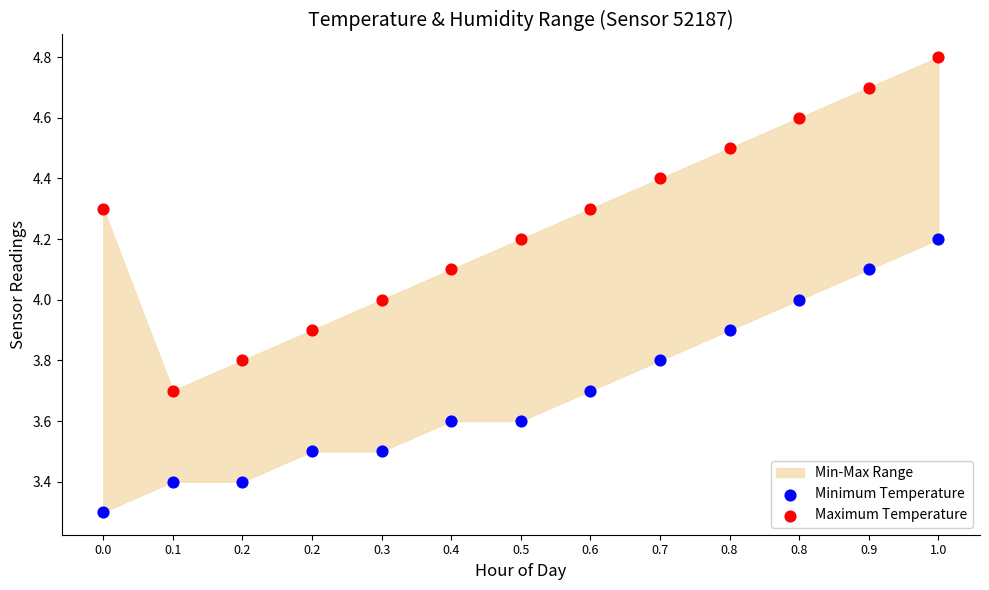

In the Minimum Temperature series, what Y value is closest to 3?

3.3